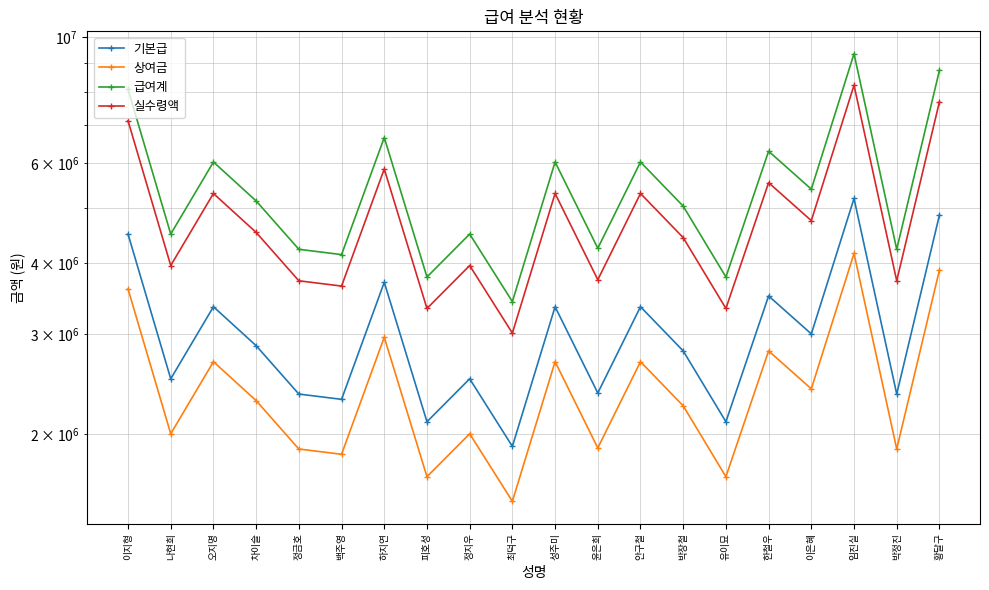

What value does the 실수령액 series have at 정금호?

3722400